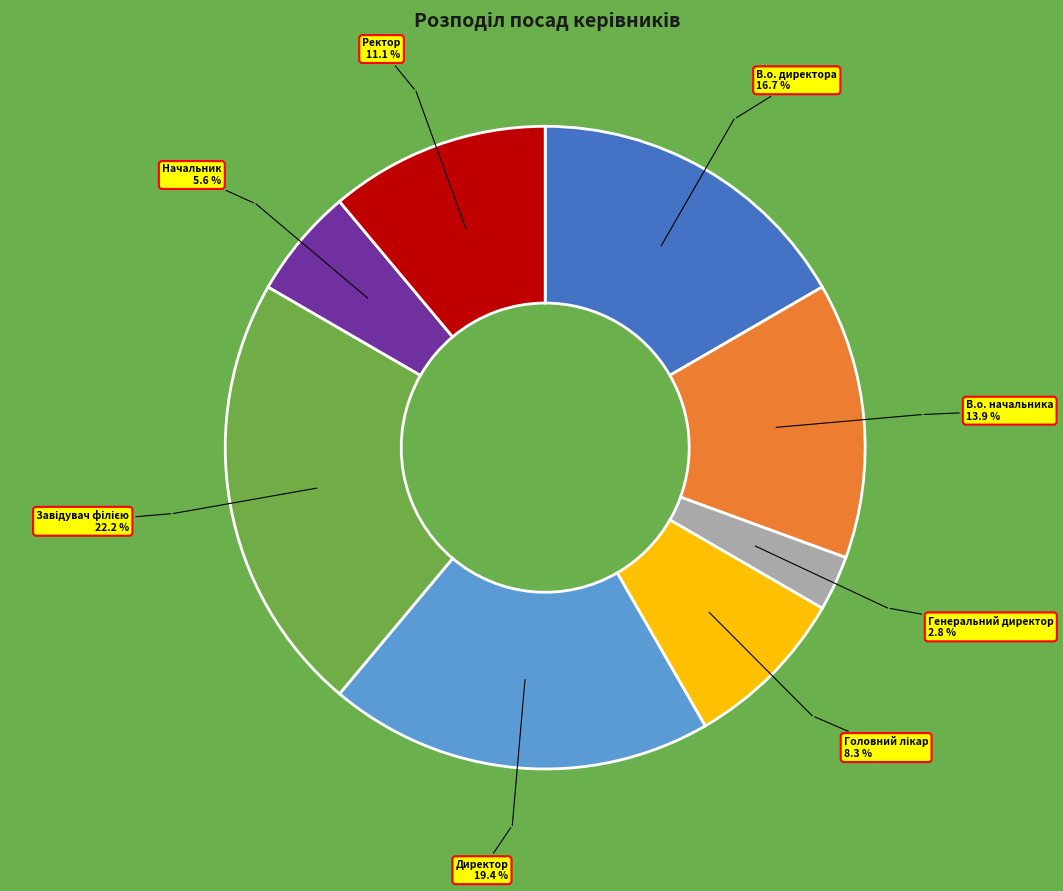

Count the number of slices in the pie.

8